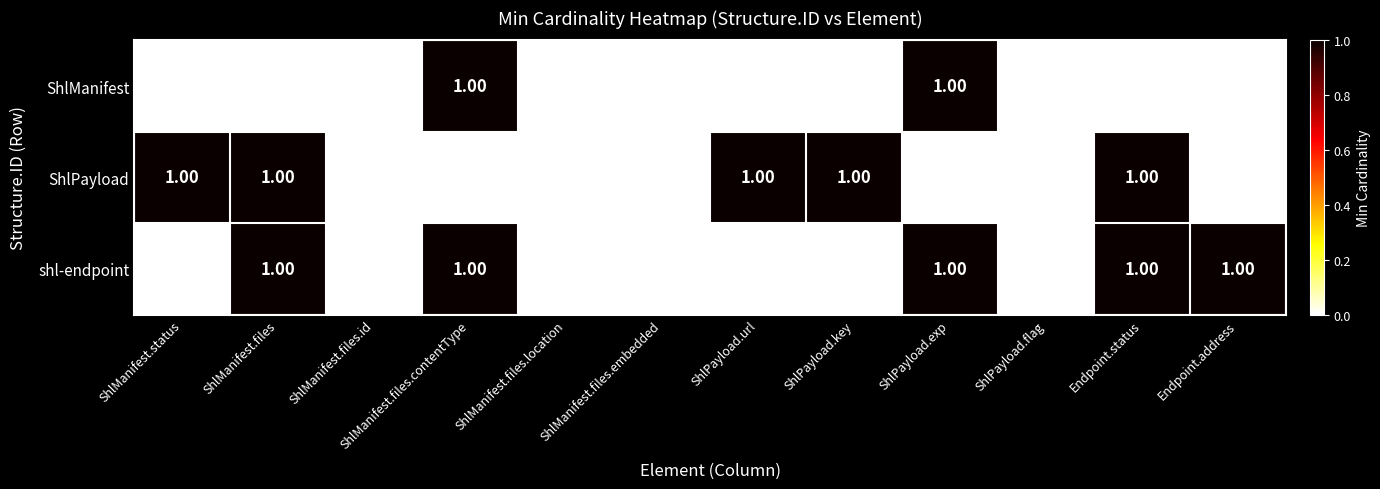

Is the value of ShlPayload at ShlPayload.url greater than the value of shl-endpoint at ShlPayload.key?

Yes